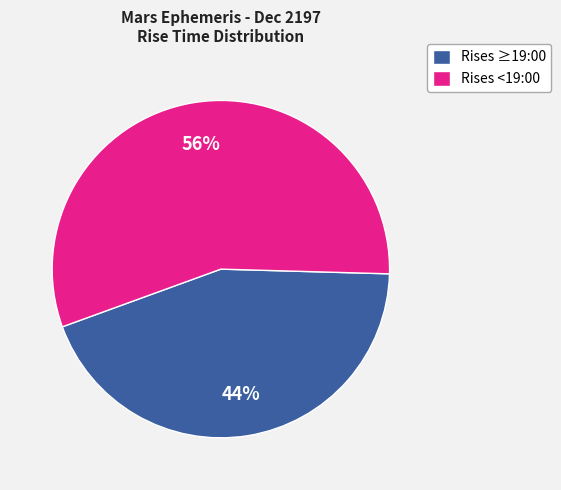

What is the ratio of the value at Rises ≥19:00 to the value at Rises <19:00?

0.8